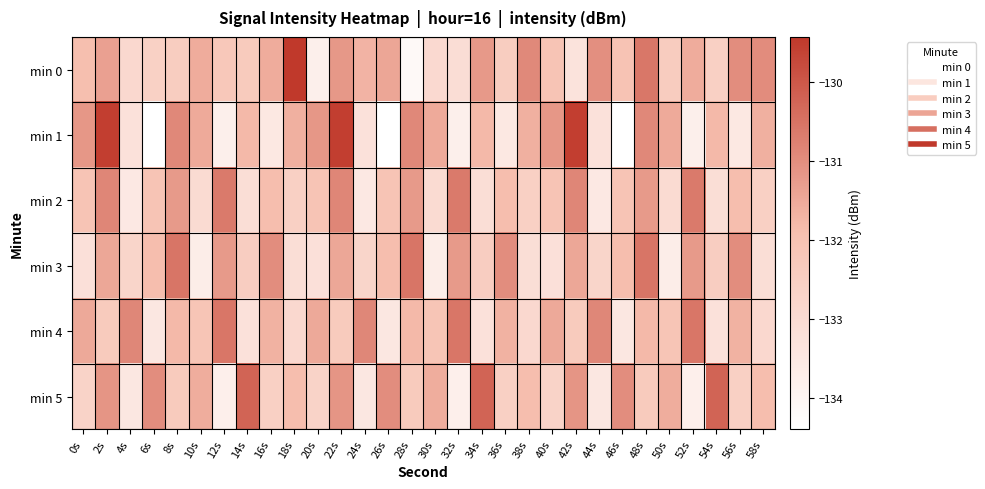

Which has a higher value, 38s or 16s?

38s